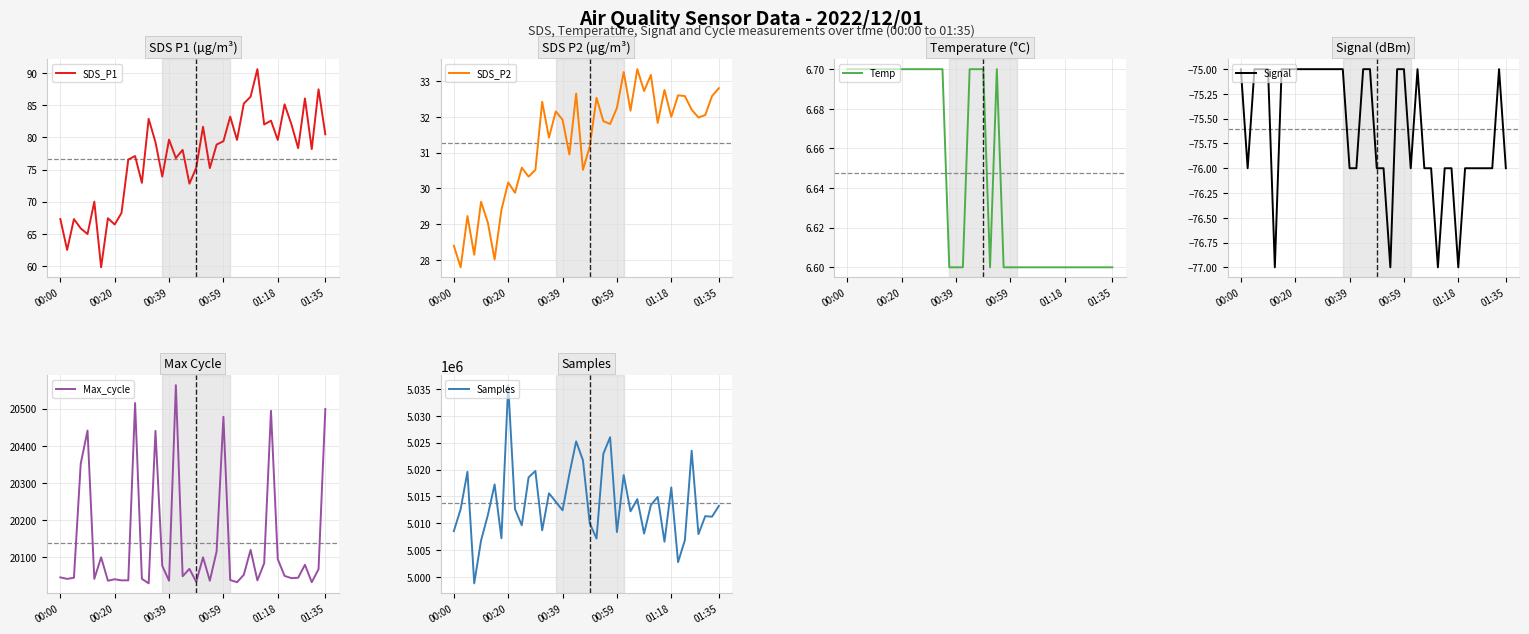

True or false: Signal and Max_cycle intersect in this chart.

False